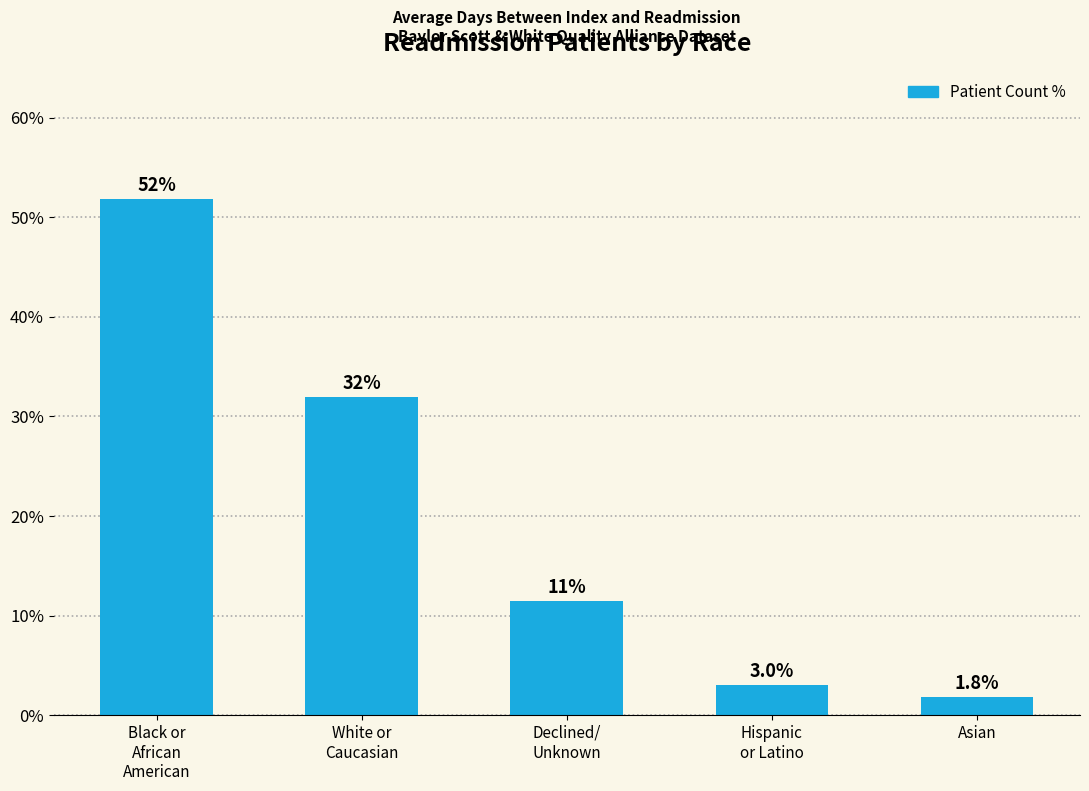

Is it true that the value at Black or
African
American is 74.2?

False